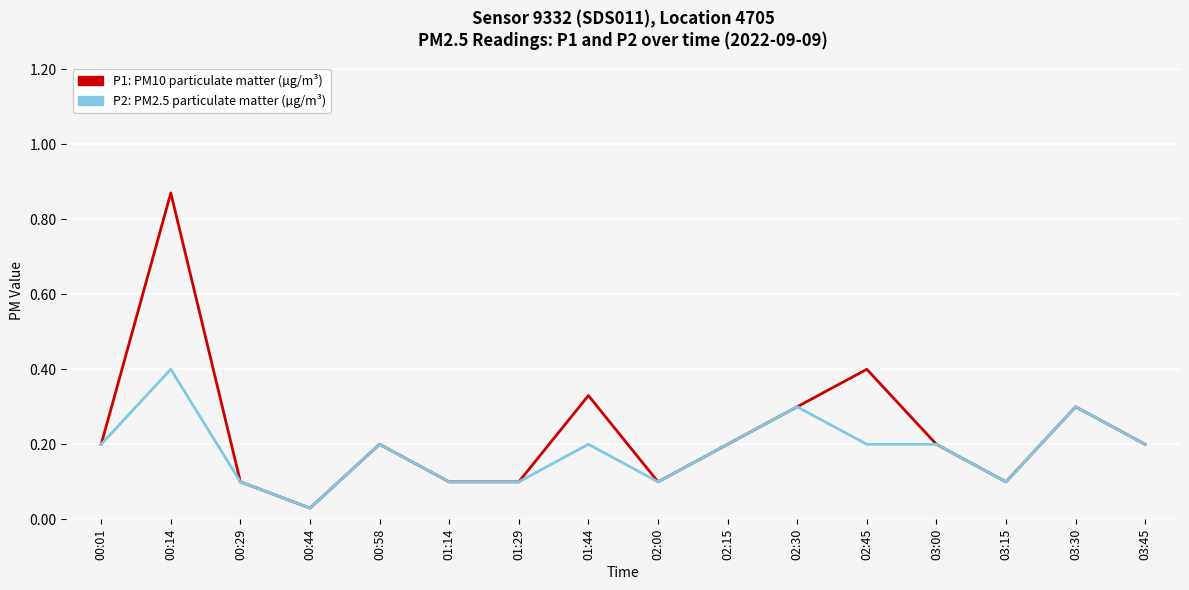

List the series in order of their peak value, highest first.

P1: PM10 particulate matter (µg/m³), P2: PM2.5 particulate matter (µg/m³)